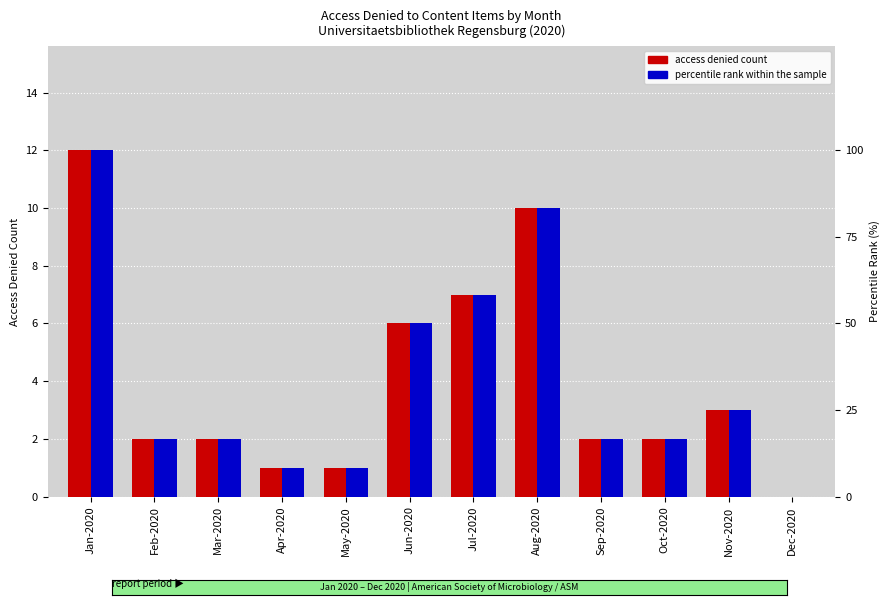

What is the total value across all series at Apr-2020?

9.3